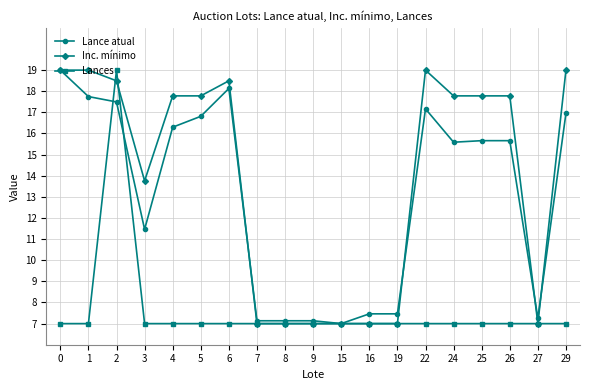

The value of Lance atual at 22 is 9.6. True or false?

False